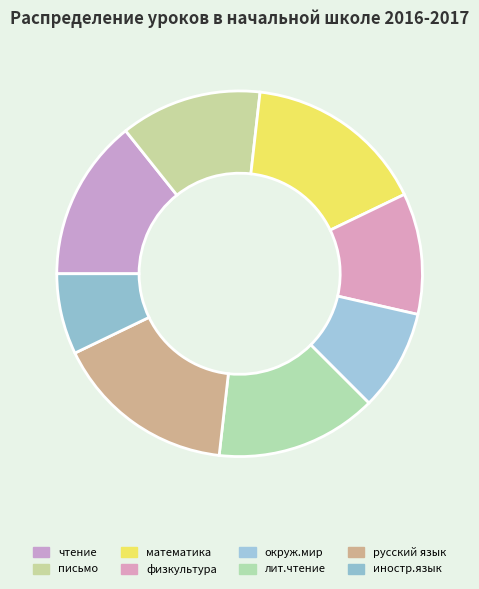

How many segments does this pie chart have?

8